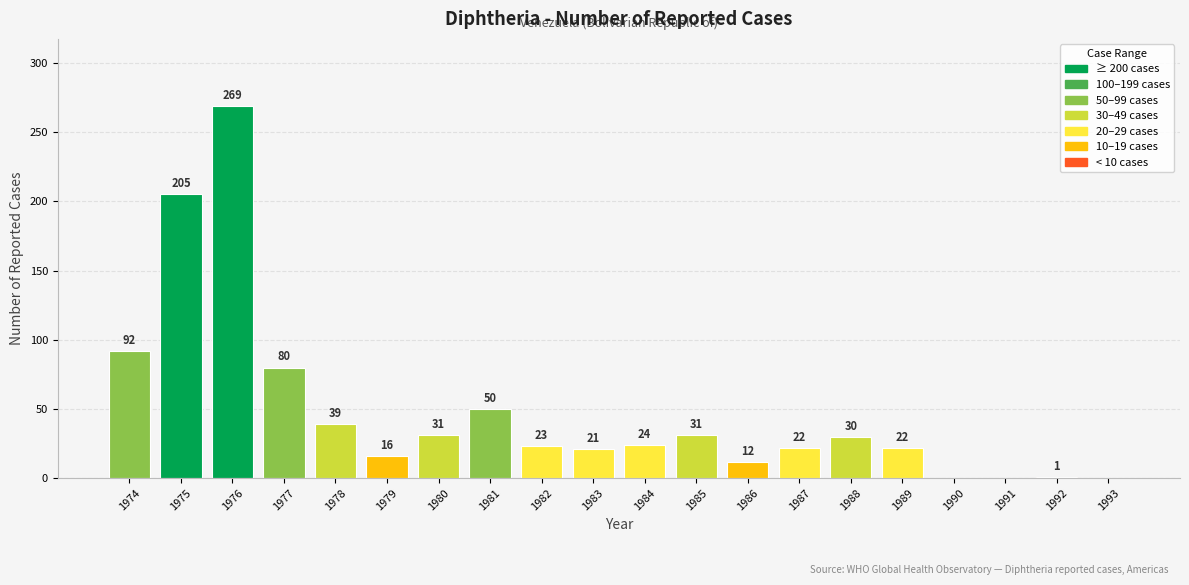

Which has a higher value, 1978 or 1991?

1978